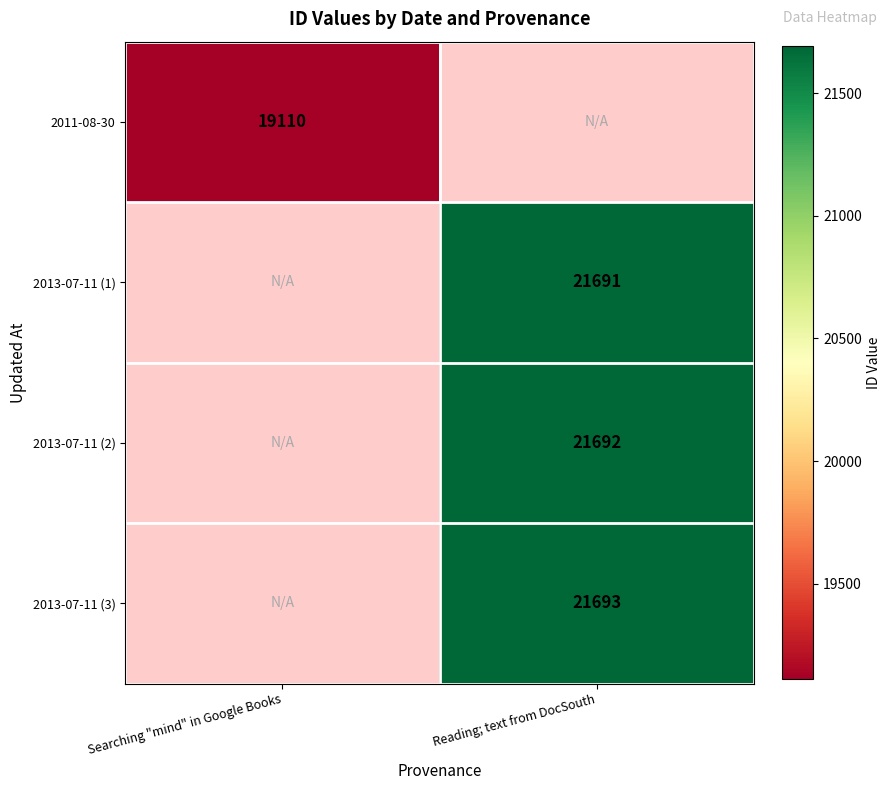

The 2011-08-30 series shows 19110 at Searching "mind" in Google Books. True or false?

True